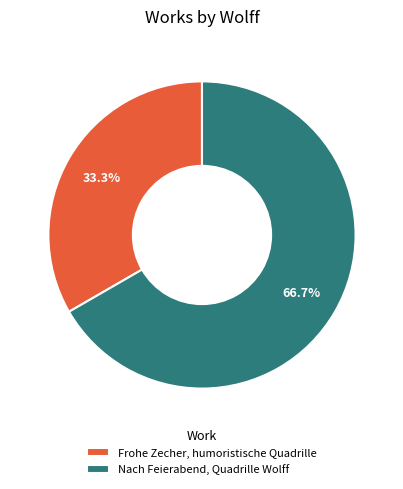

What is the total percentage of Frohe Zecher, humoristische Quadrille and Nach Feierabend, Quadrille Wolff?

100.0%